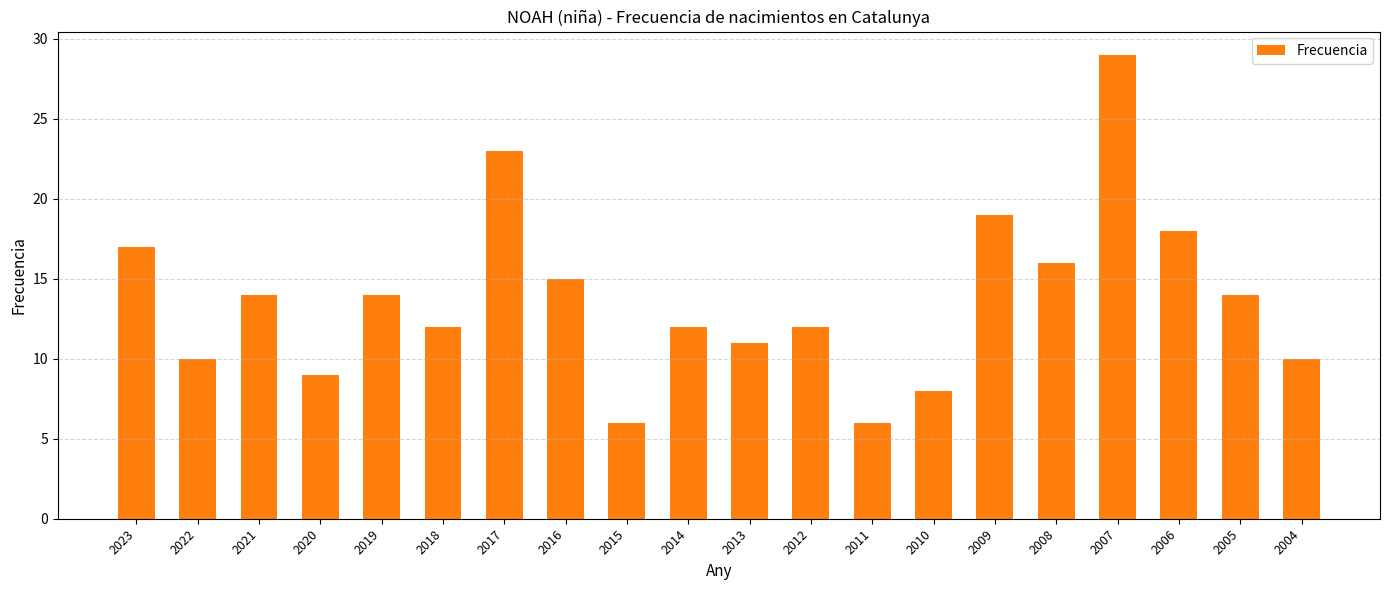

At which category does the chart reach its peak across all series?

2007